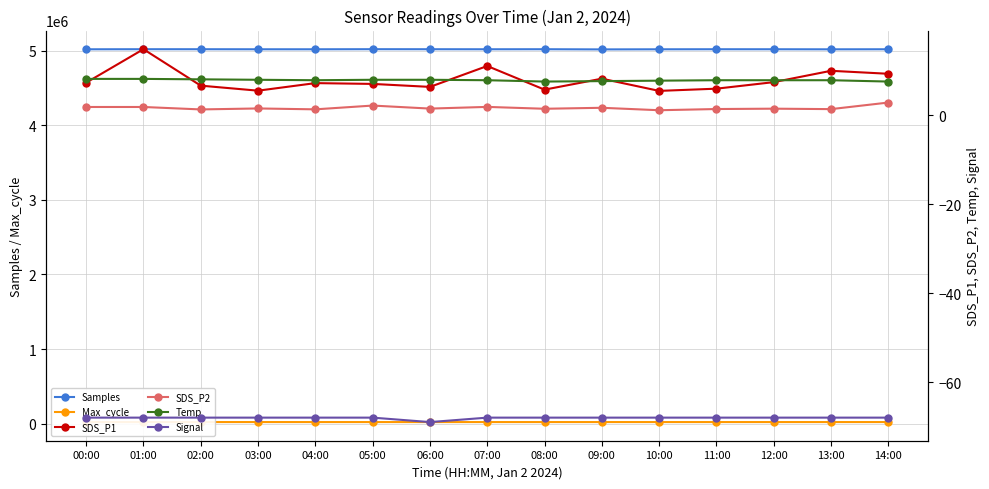

At how many categories does at least one series exceed 1997408?

15